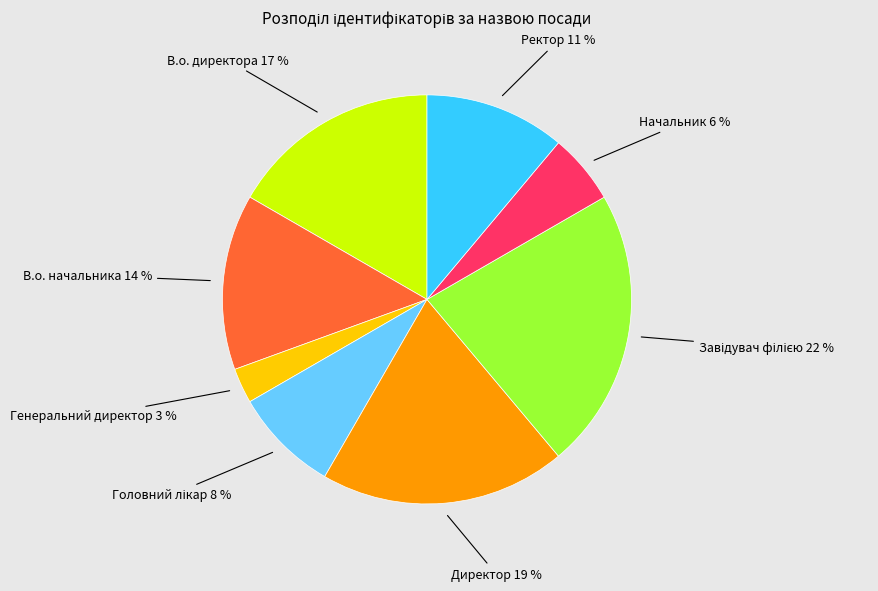

Is there any slice that represents more than half of the pie?

No